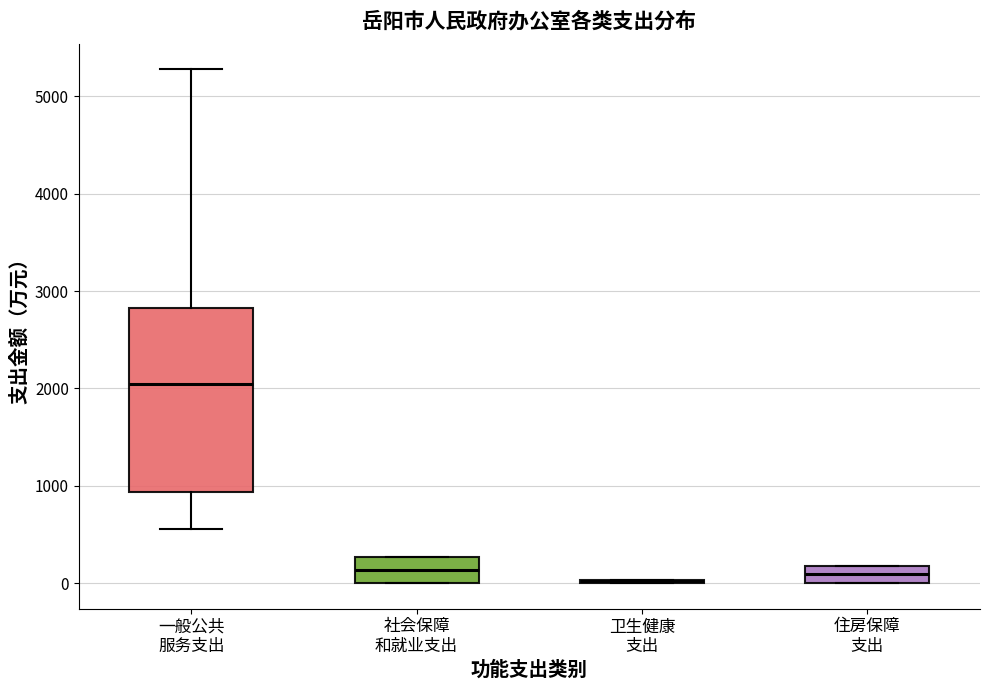

Reading left to right, transcribe this box plot: for each box, give where its median line is, the range the box spans, and where its two whiskers end, as read against the y-axis. The values are not printed on the chart, so give them approximately, as read against the axis.

一般公共 服务支出: median 2000, box 900 to 2800, whiskers 600 to 5300
社会保障 和就业支出: median 100, box 0 to 300, whiskers 0 to 300
卫生健康 支出: box collapsed to a line at 0, whiskers 0 to 0
住房保障 支出: median 100, box 0 to 200, whiskers 0 to 200